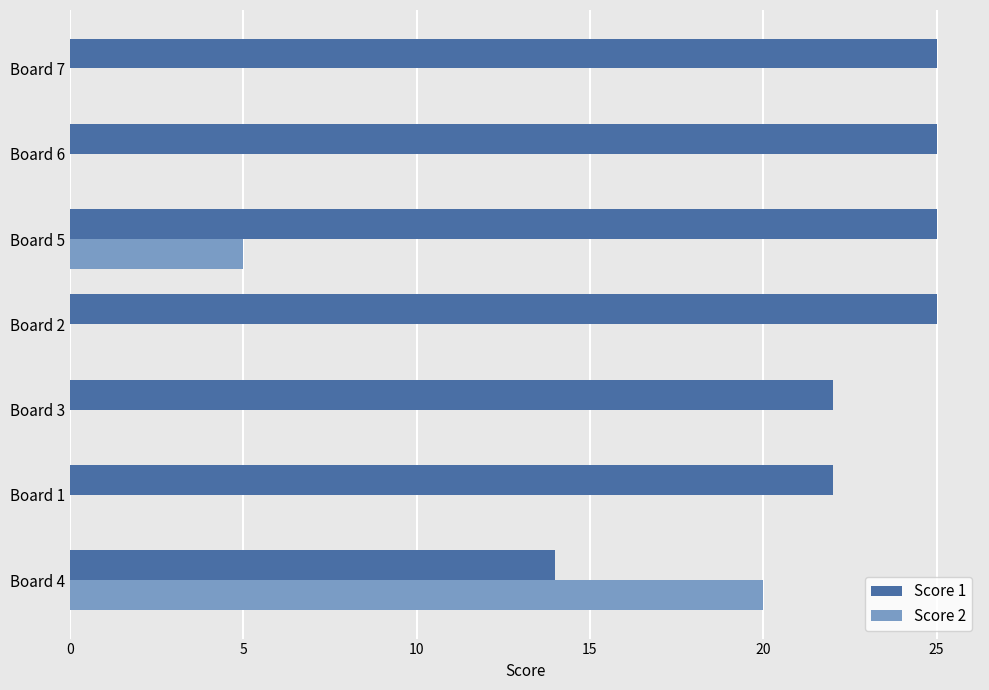

How many distinct data groups are displayed?

2